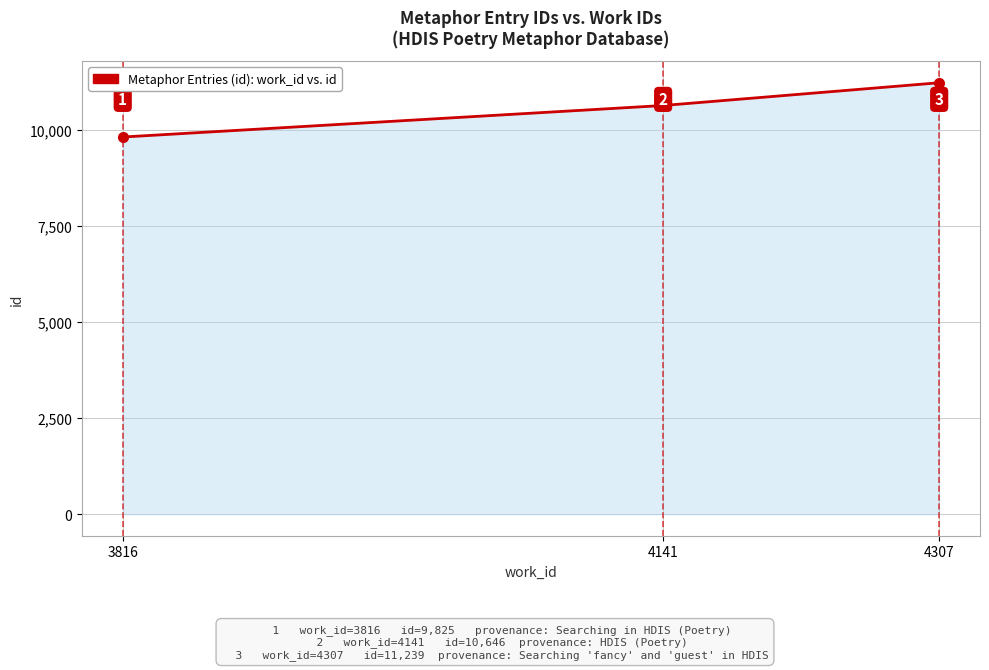

What is the smallest value displayed?

9825